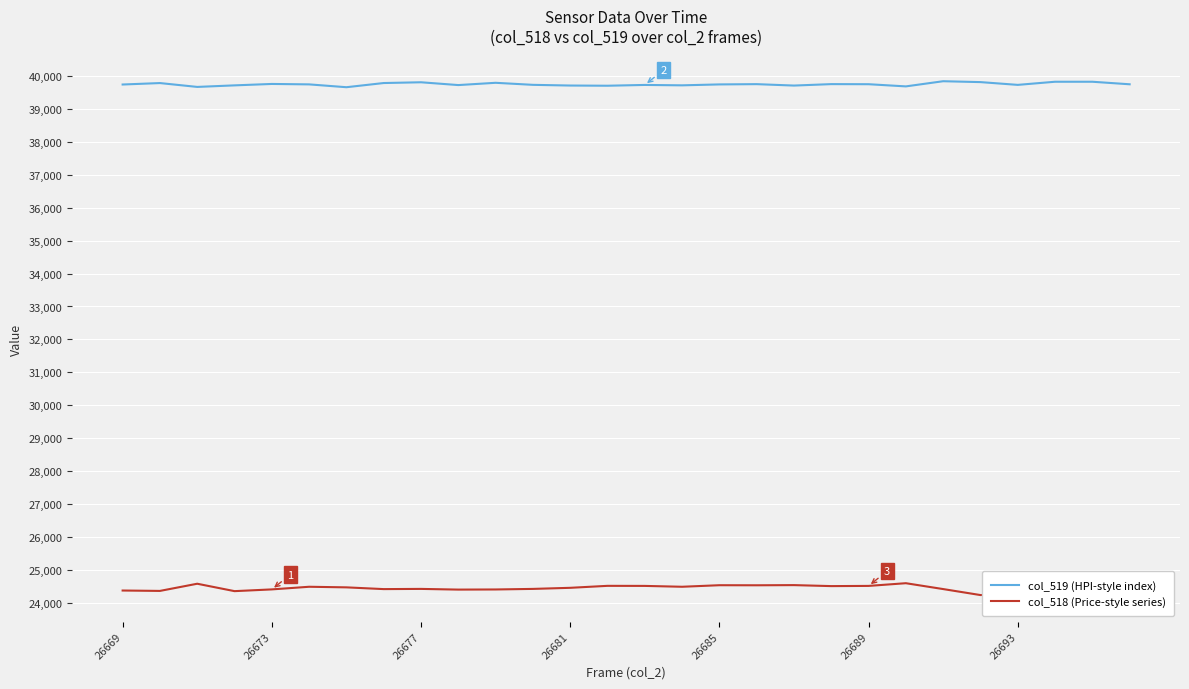

True or false: col_519 (HPI-style index) and col_518 (Price-style series) cross at least once.

False